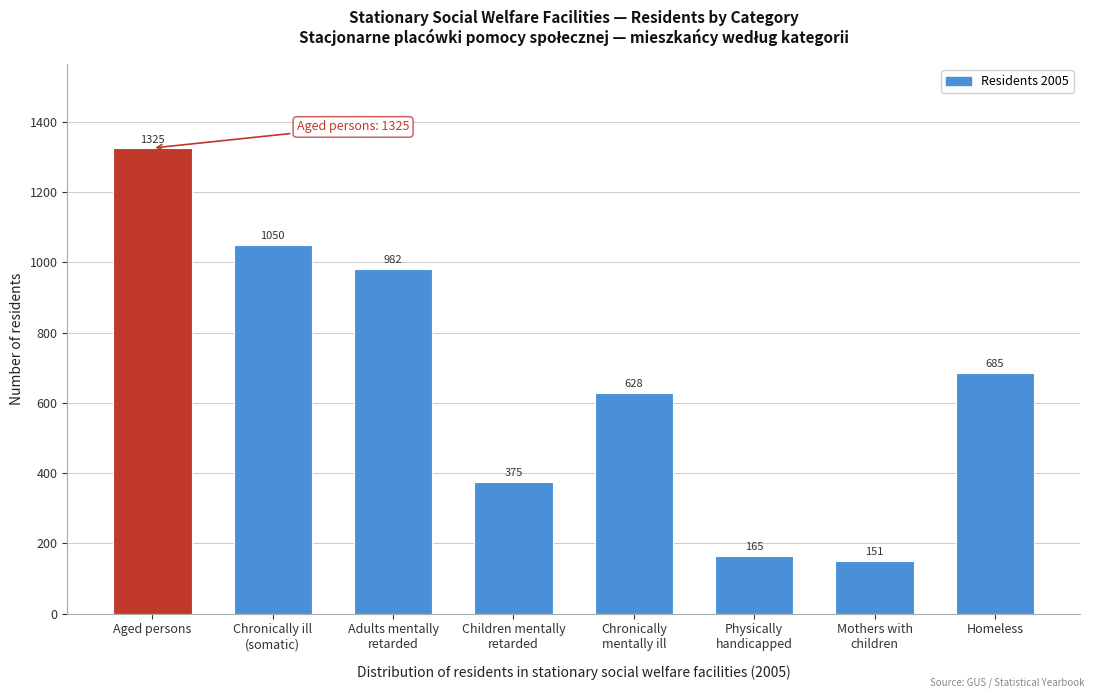

Reading right to left, transcribe all the data shown in this chart.

685	151	165	628	375	982	1050	1325